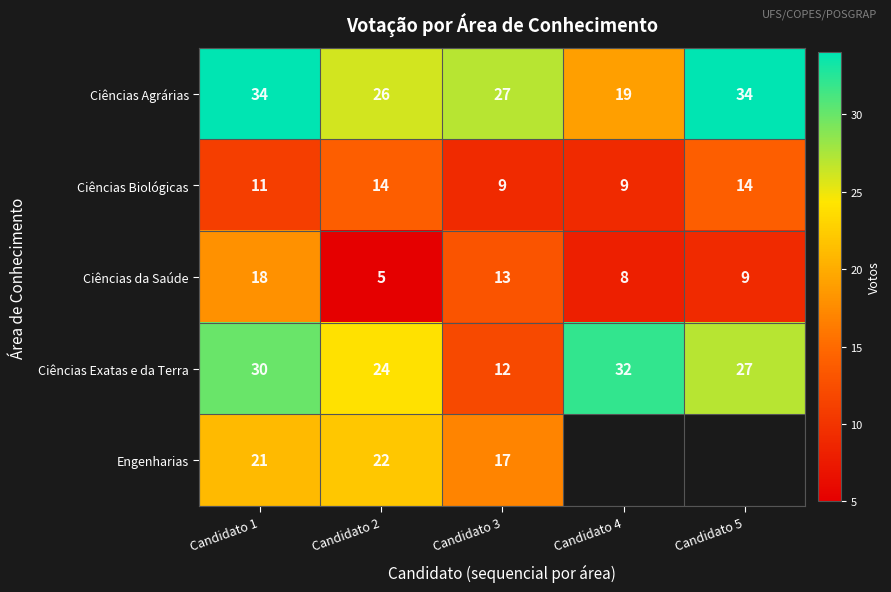

Is it true that Ciências Agrárias equals 30.1 at Candidato 4?

False